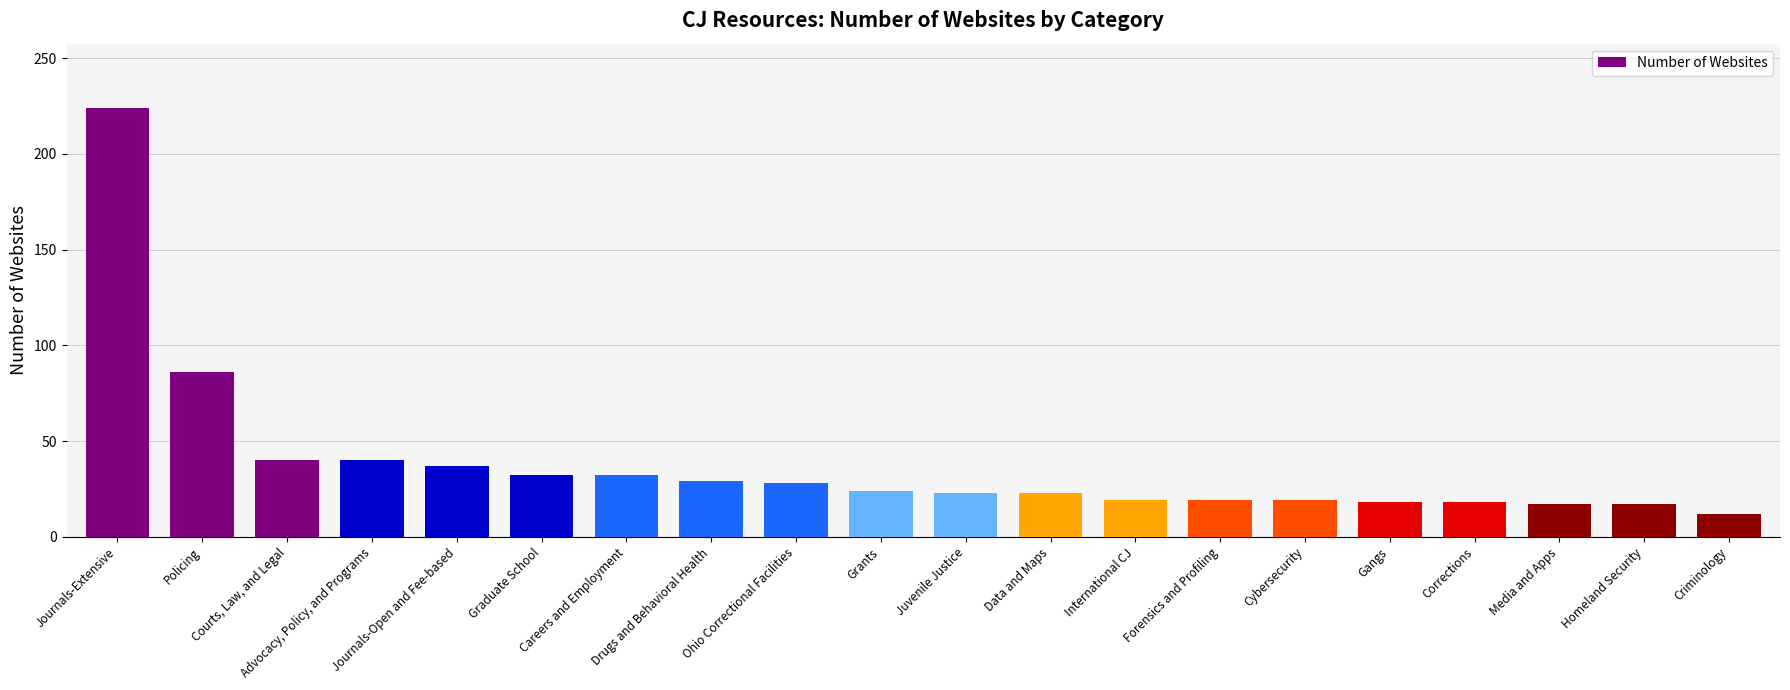

Does the chart contain any negative values?

No